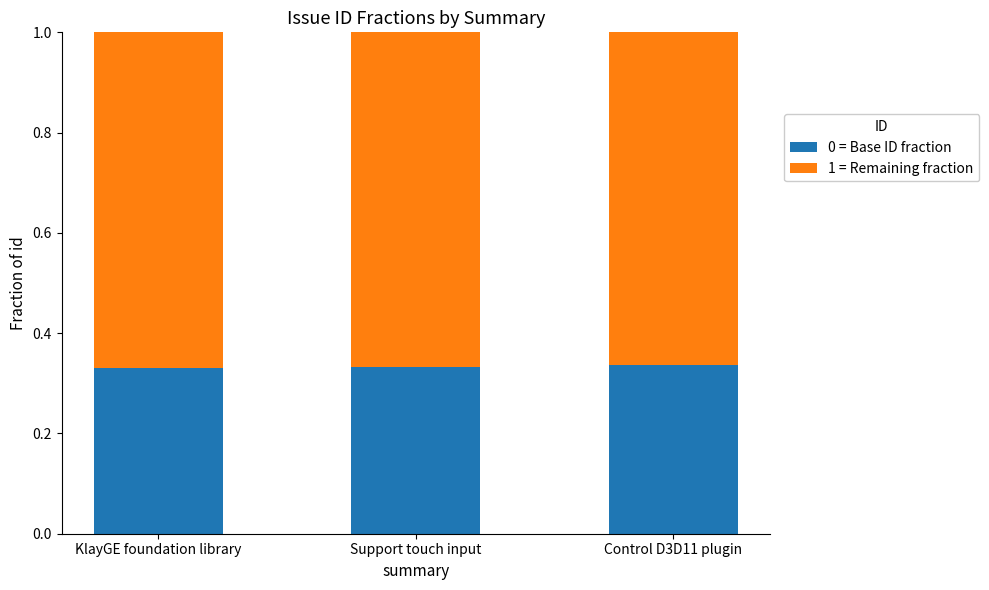

What is the total value across all series at Control D3D11 plugin?

1.0